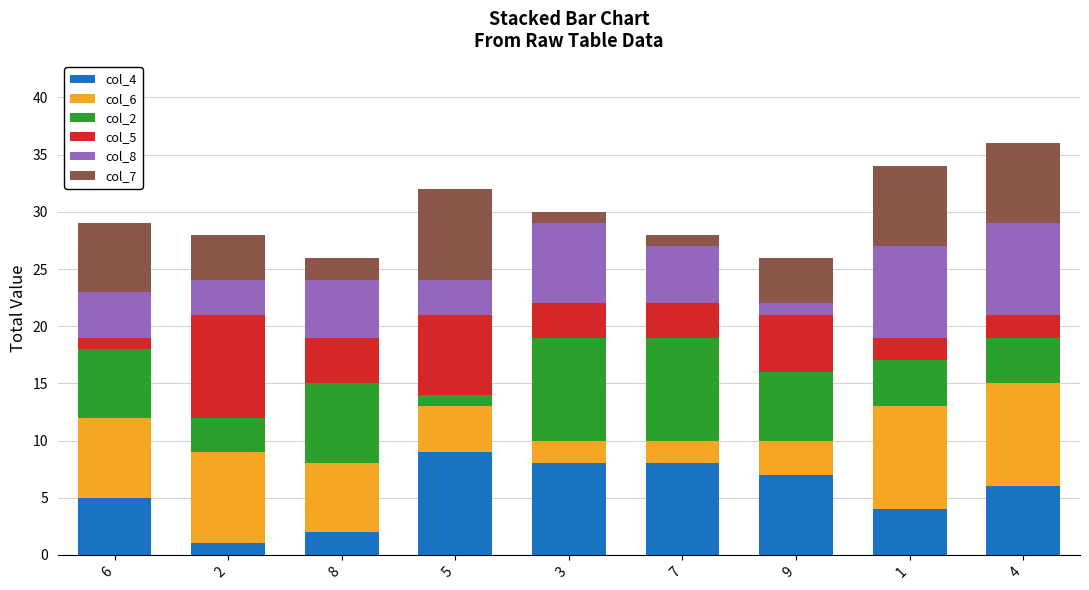

True or false: col_4 has a value of 14 at 3.

False